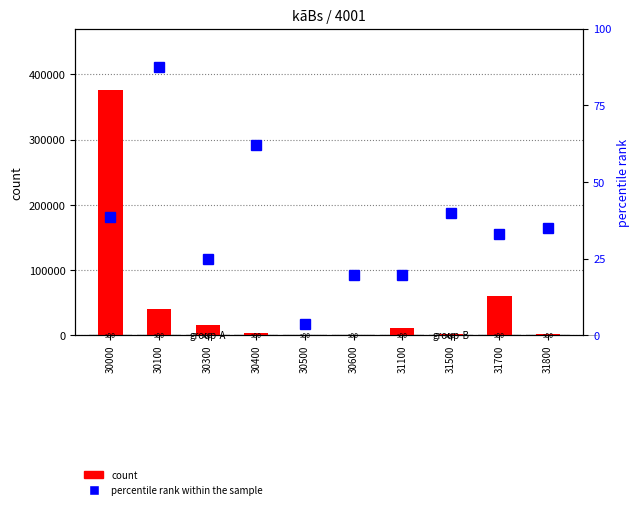

List the series in order of their overall mean, lowest first.

percentile rank within the sample, count